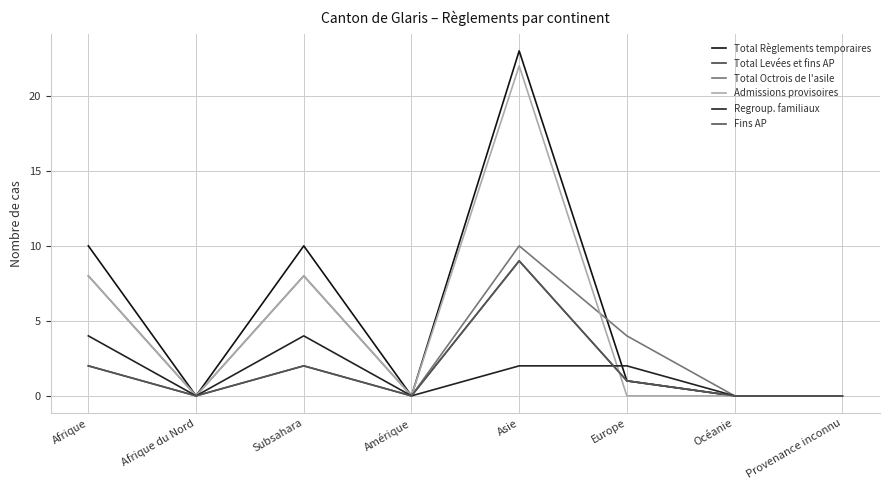

Which has a higher value, Océanie or Europe?

Europe